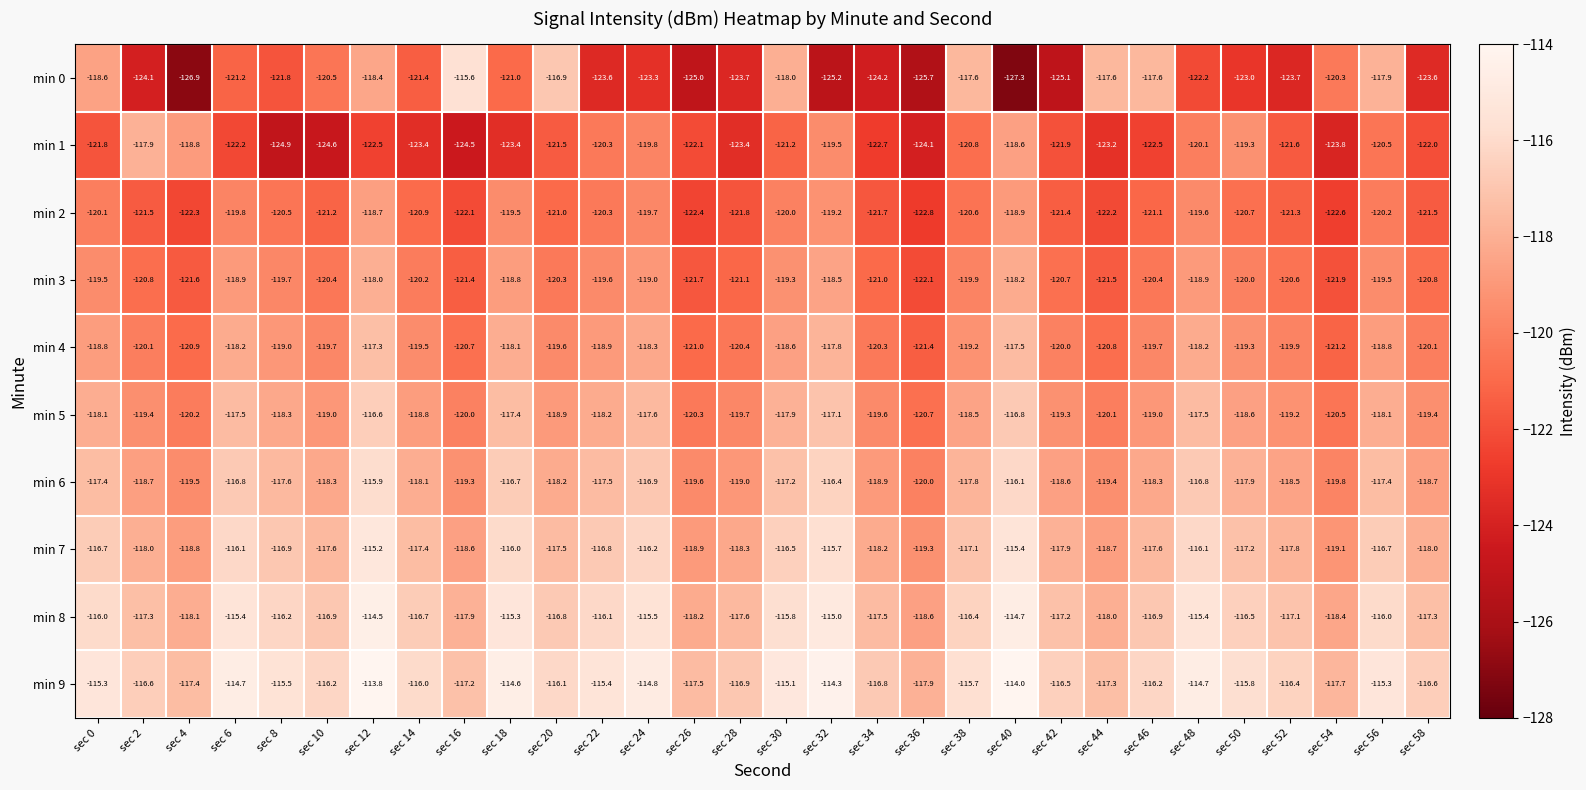

At sec 56, list the series in order from smallest to largest.

min 1, min 2, min 3, min 4, min 5, min 0, min 6, min 7, min 8, min 9